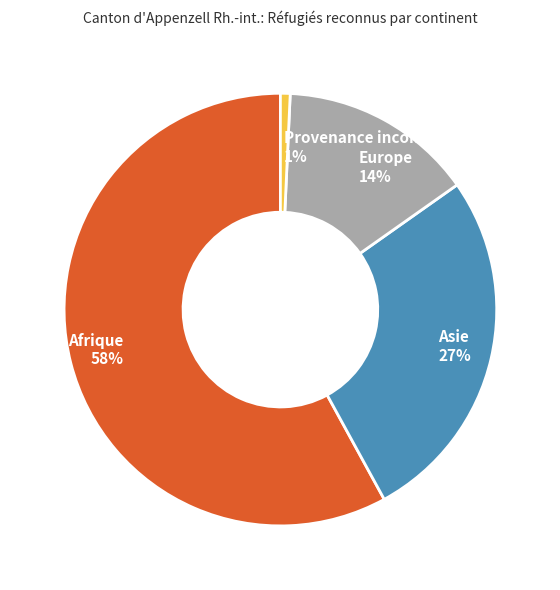

To the nearest percent, what is the average slice percentage?

25%